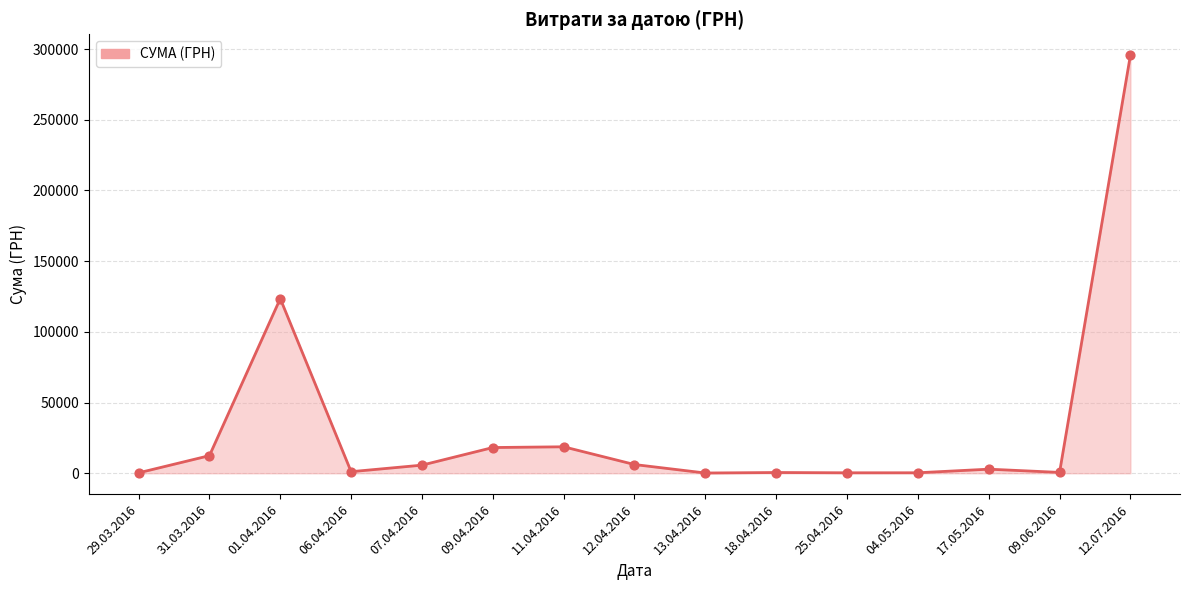

What is the ratio of the value at 18.04.2016 to the value at 13.04.2016?

3.0